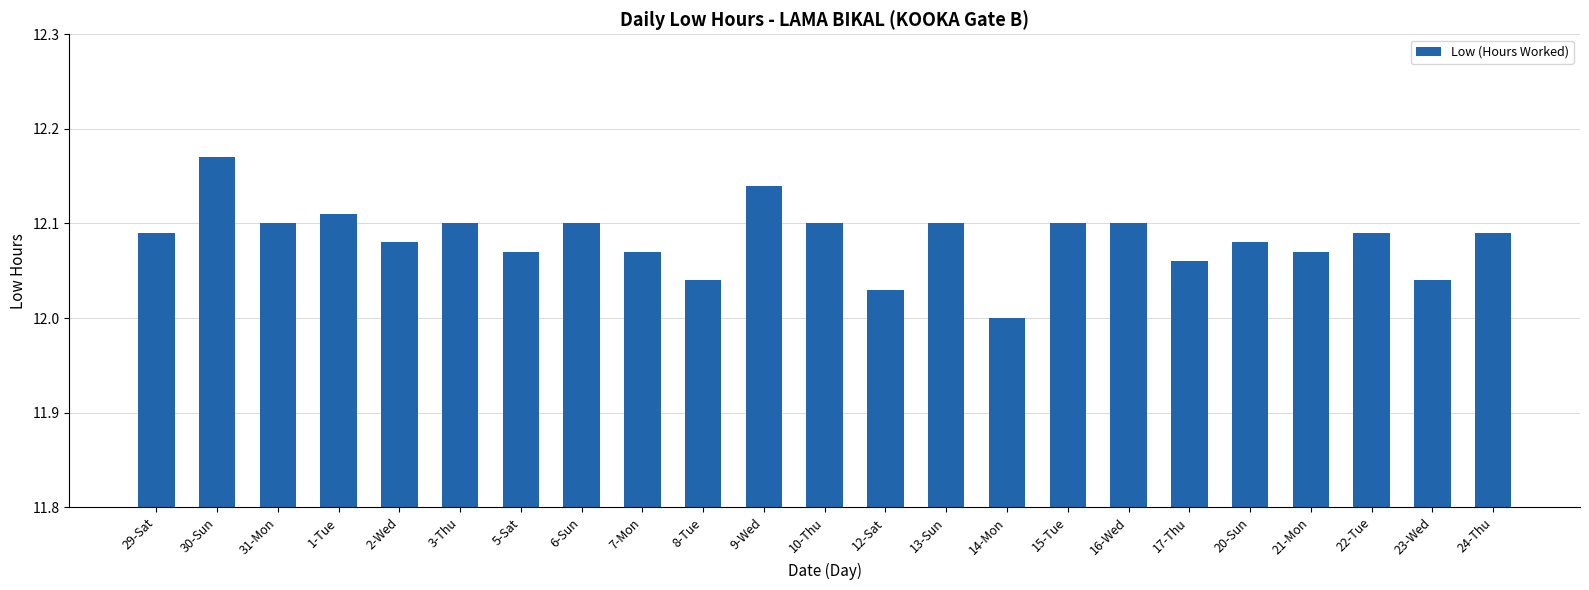

What is the sum of the values at 22-Tue and 13-Sun?

24.2